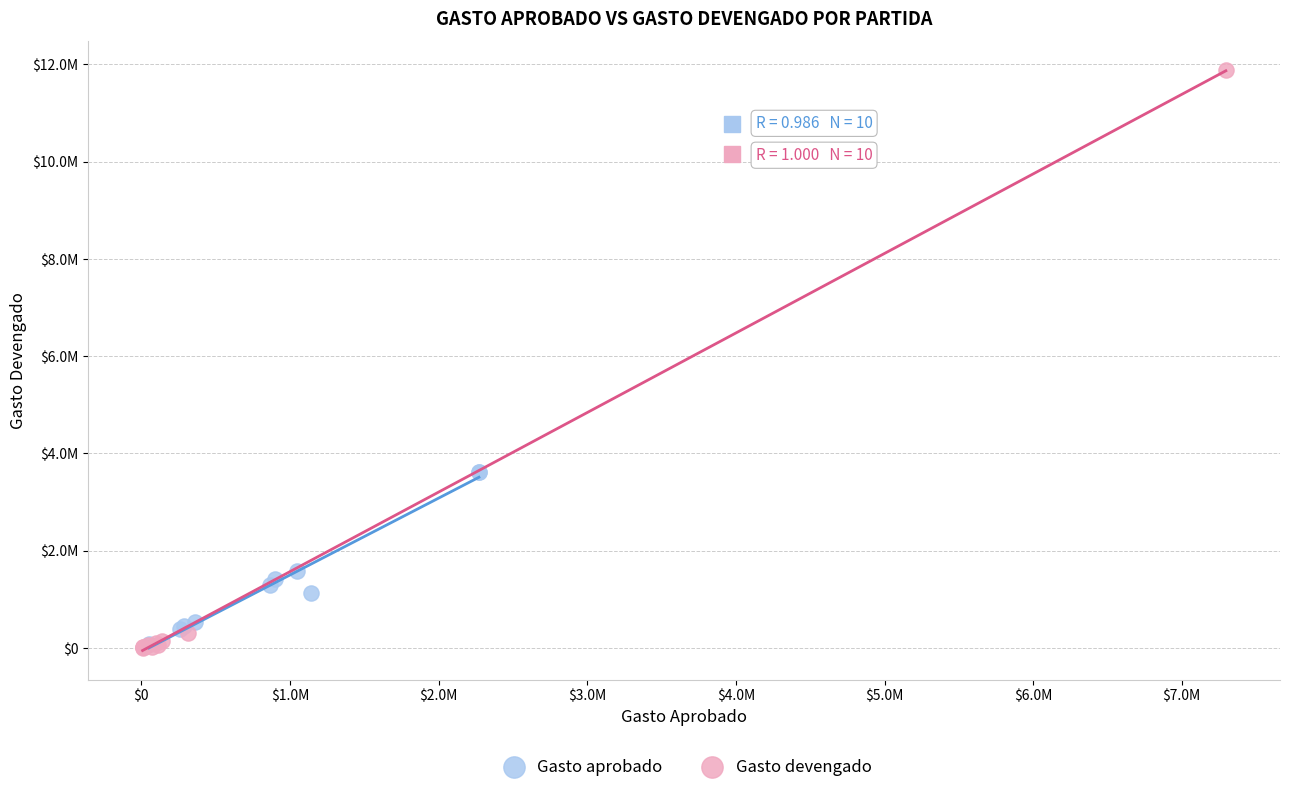

What are all the series names shown in the legend?

Gasto aprobado, Gasto devengado